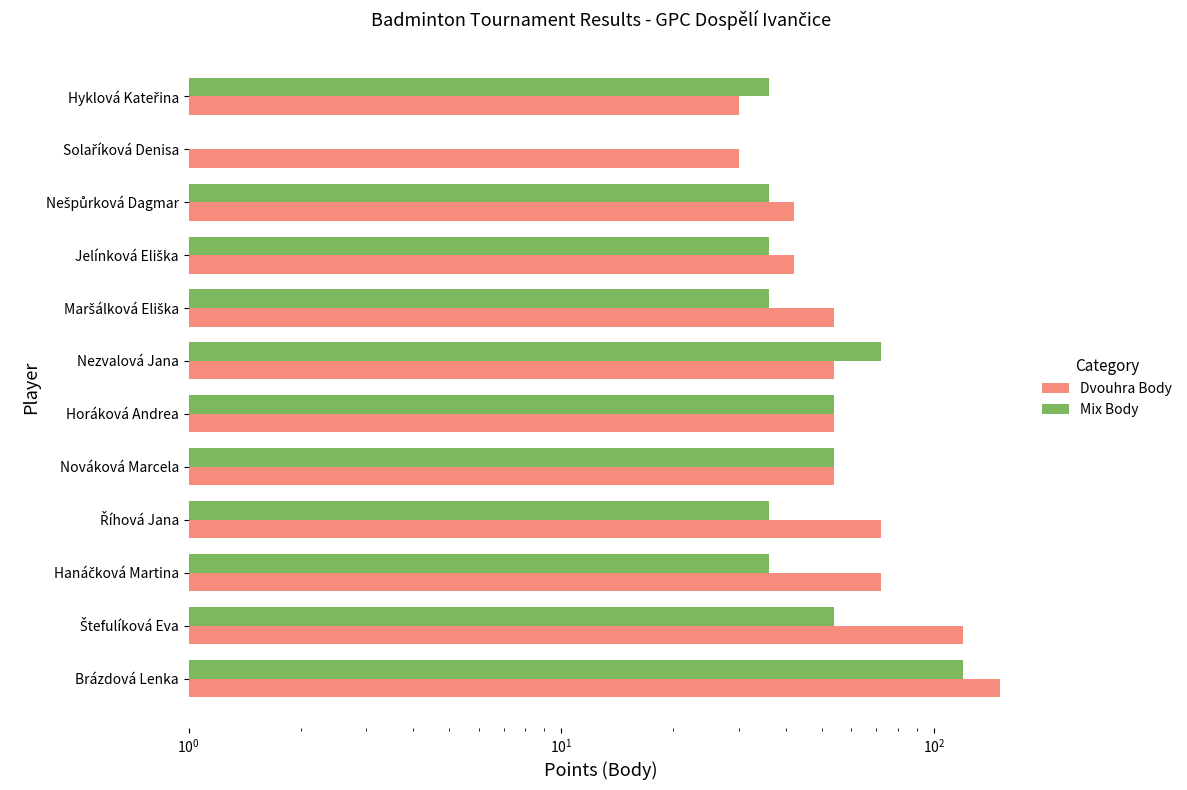

Is the value of Dvouhra Body at Říhová Jana greater than the value of Mix Body at Hyklová Kateřina?

Yes